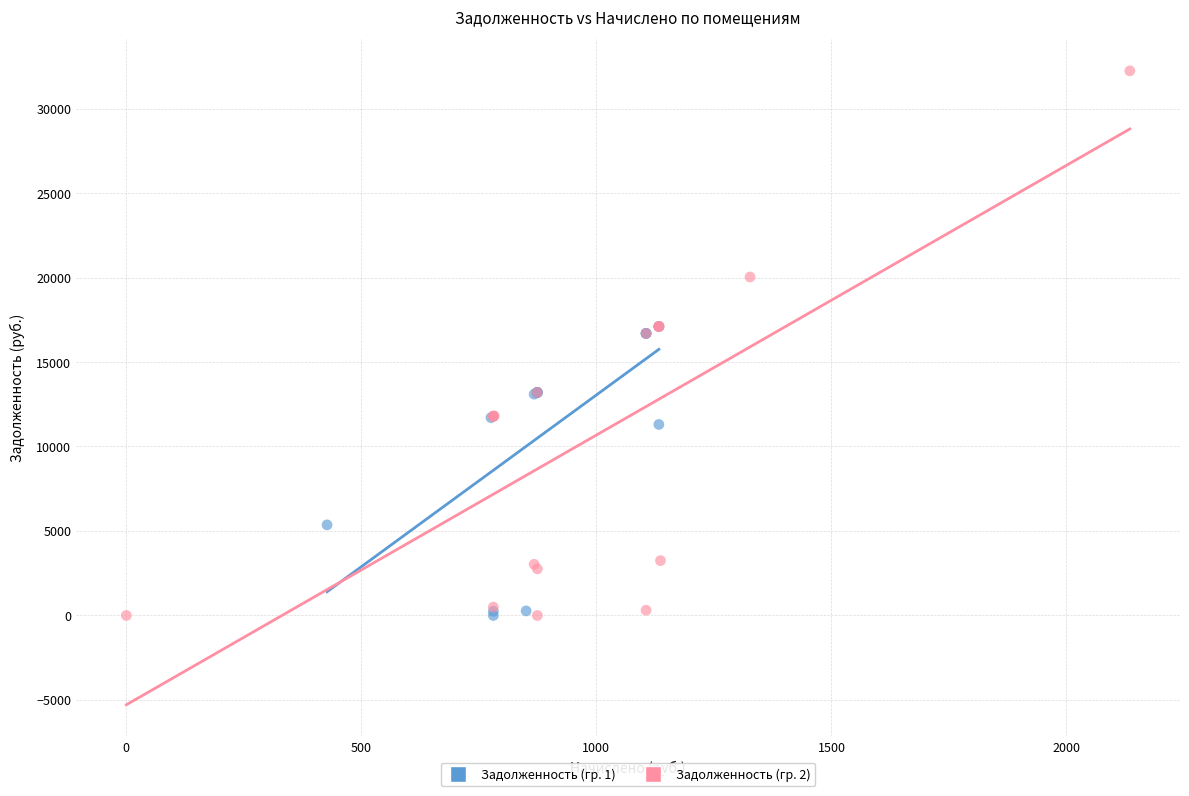

Which series has the largest Y range (max minus min)?

Задолженность (гр. 2)